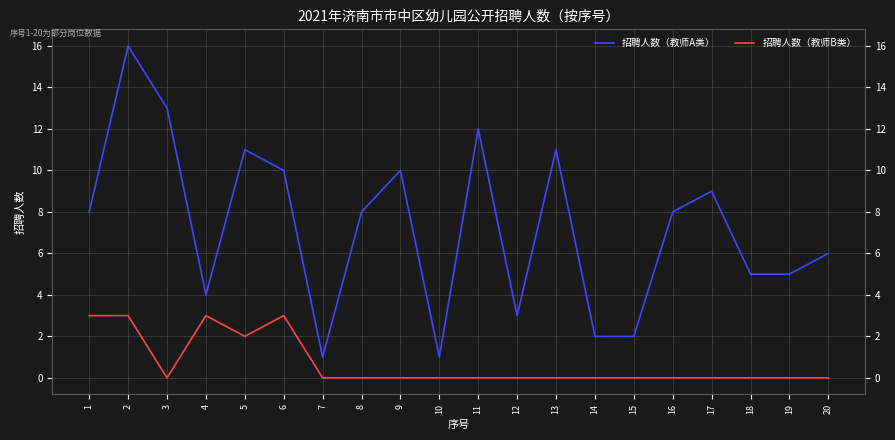

Which category has the lowest value in the 招聘人数（教师A类） series?

7